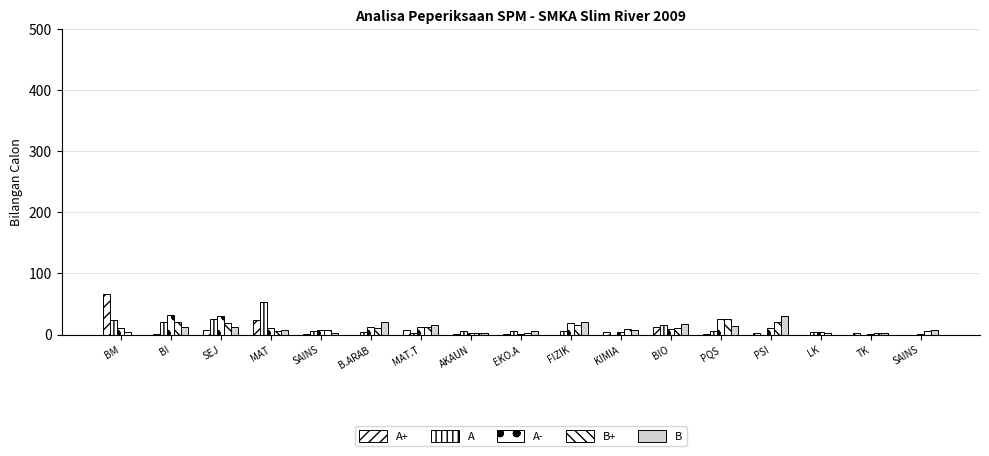

What is the total value across all series at SEJ?

97